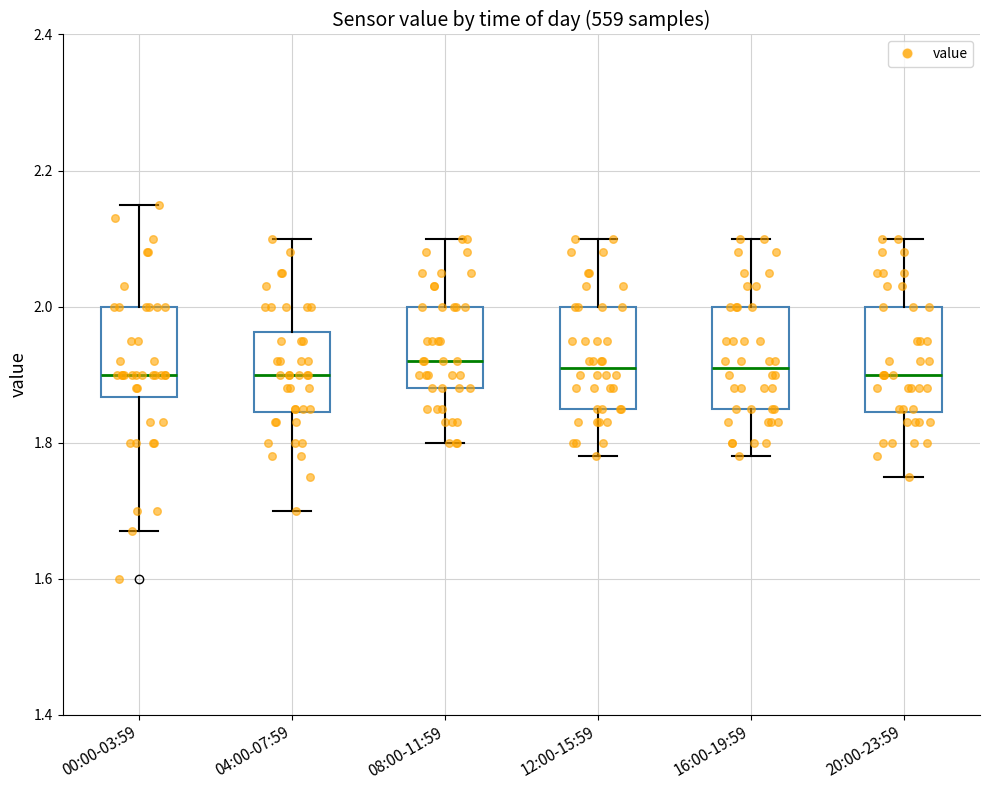

Reading left to right, transcribe this box plot: for each box, give where its median line is, the range the box spans, and where its two whiskers end, as read against the y-axis. The values are not printed on the chart, so give them approximately, as read against the axis.

00:00-03:59: median 1.90, box 1.86 to 2.00, whiskers 1.68 to 2.16
04:00-07:59: median 1.90, box 1.84 to 1.96, whiskers 1.70 to 2.10
08:00-11:59: median 1.92, box 1.88 to 2.00, whiskers 1.80 to 2.10
12:00-15:59: median 1.92, box 1.86 to 2.00, whiskers 1.78 to 2.10
16:00-19:59: median 1.92, box 1.86 to 2.00, whiskers 1.78 to 2.10
20:00-23:59: median 1.90, box 1.84 to 2.00, whiskers 1.76 to 2.10